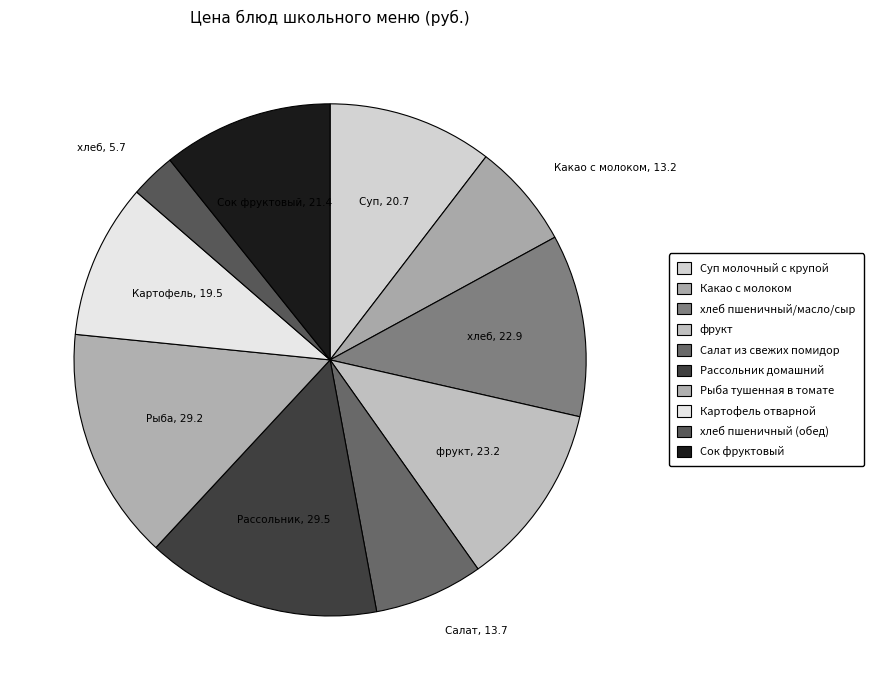

To the nearest percent, what is the average slice percentage?

10%